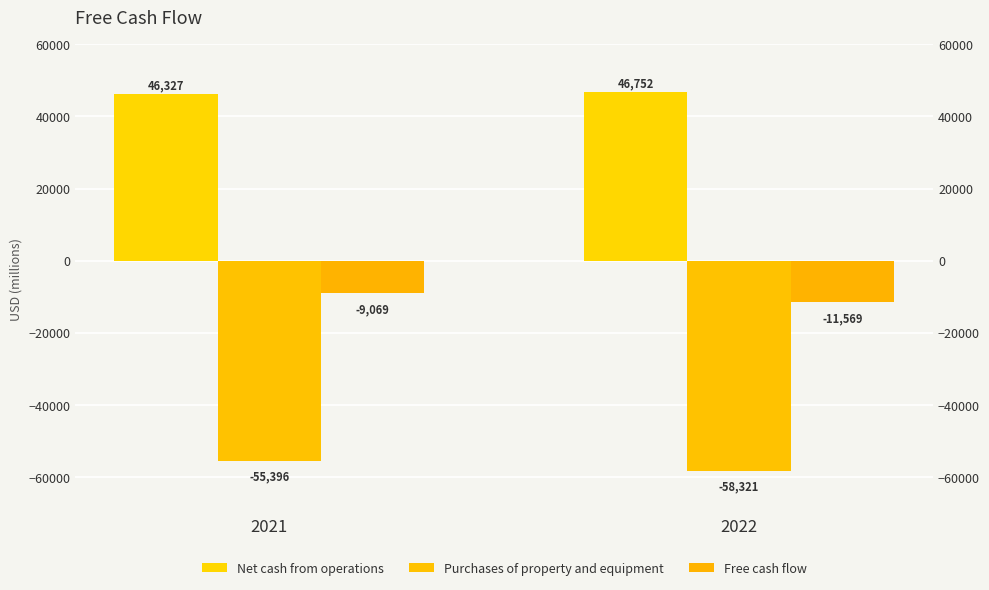

What is the value of the Purchases of property and equipment bar at the 1st from the left?

-55396